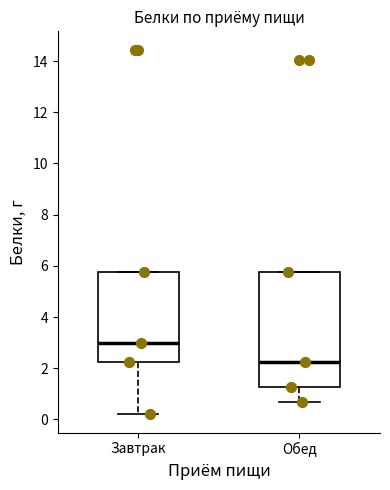

Reading left to right, transcribe this box plot: for each box, give where its median line is, the range the box spans, and where its two whiskers end, as read against the y-axis. The values are not printed on the chart, so give them approximately, as read against the axis.

Завтрак: median 3.0, box 2.2 to 5.8, whiskers 0.2 to 5.8
Обед: median 2.2, box 1.2 to 5.8, whiskers 0.8 to 5.8